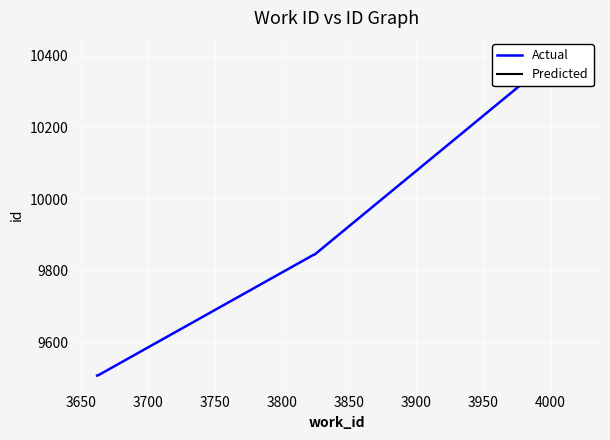

At which label is Predicted closest to 10392?

3650